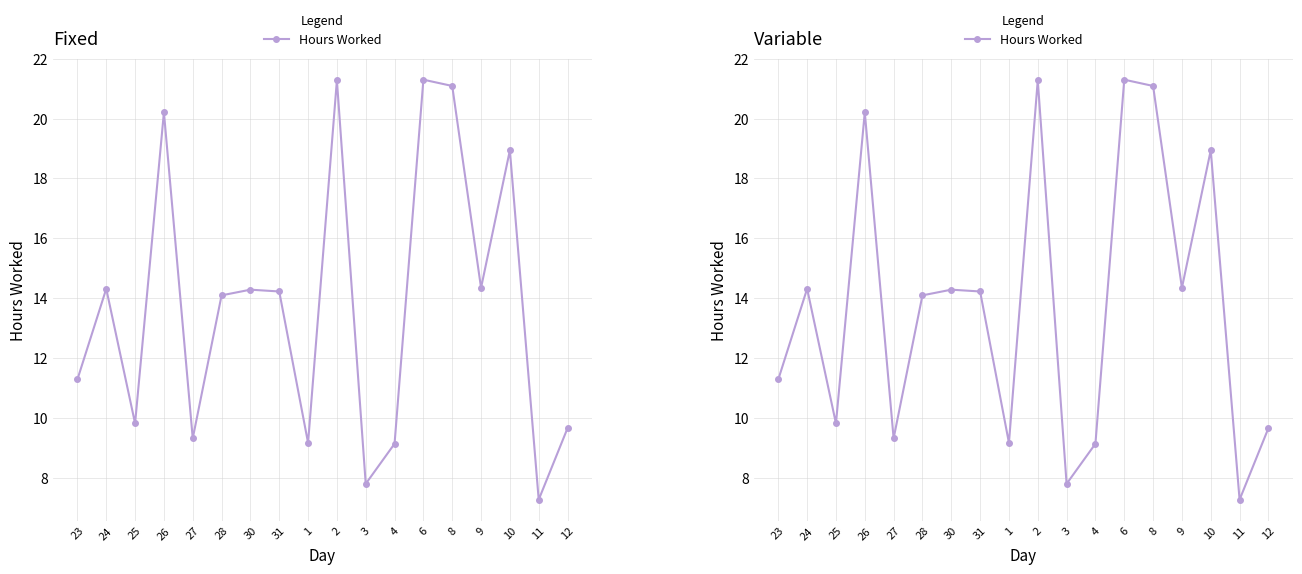

At which label does the data first exceed 14?

24